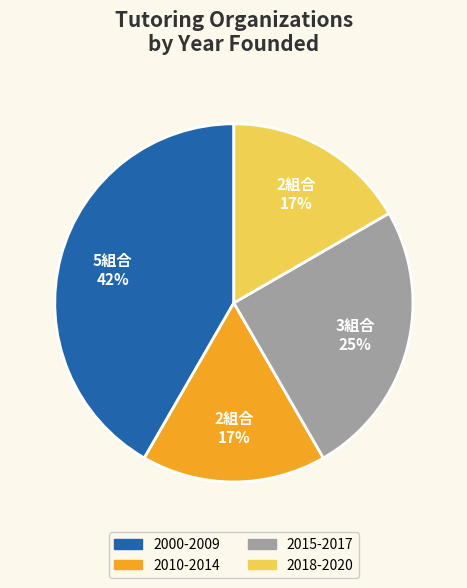

To the nearest percent, what percentage of the pie is 2010-2014?

17%